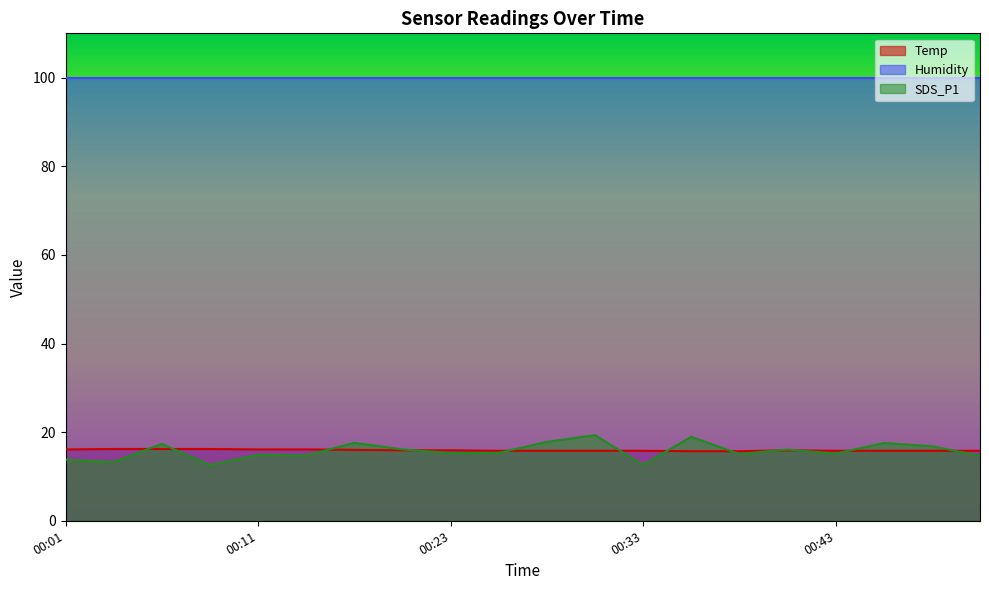

True or false: Temp has a value of 22.5 at 00:38.

False